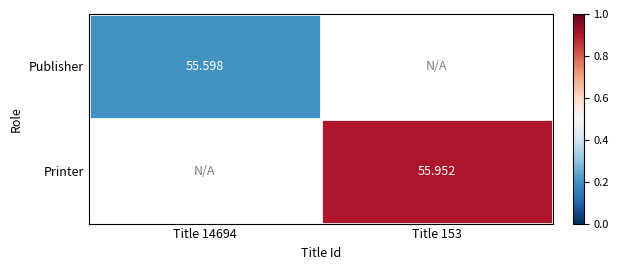

True or false: Publisher has a value of 80.9 at Title 14694.

False